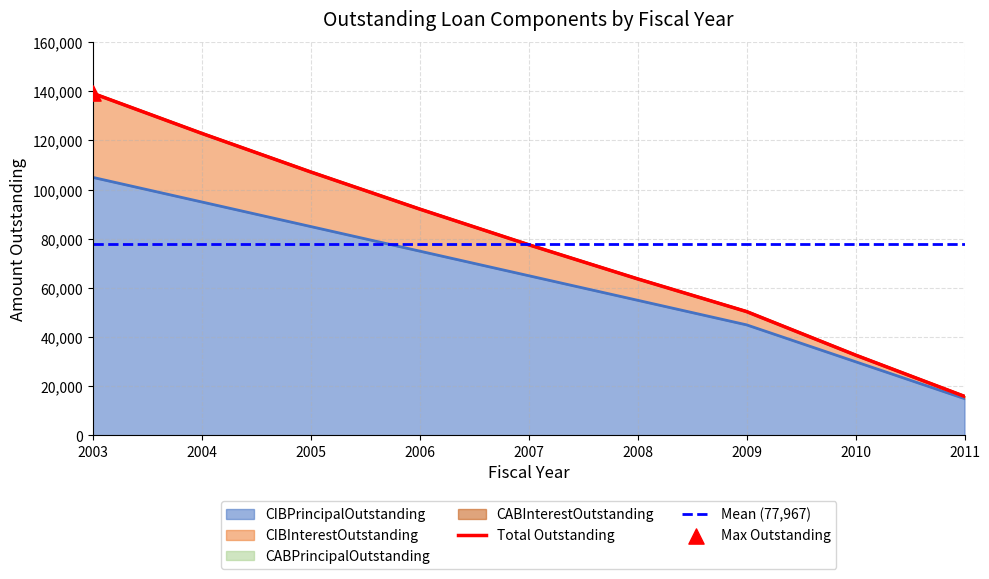

Which series reaches the maximum Y coordinate?

CIBInterestOutstanding